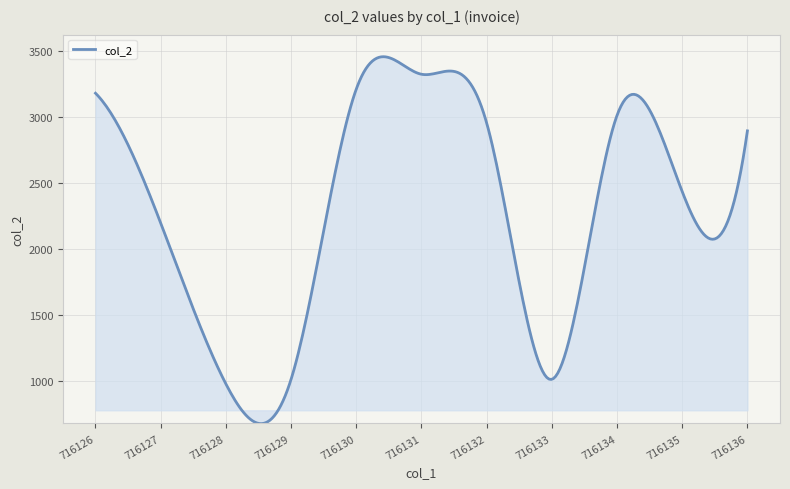

What is the smallest value displayed?

674.2